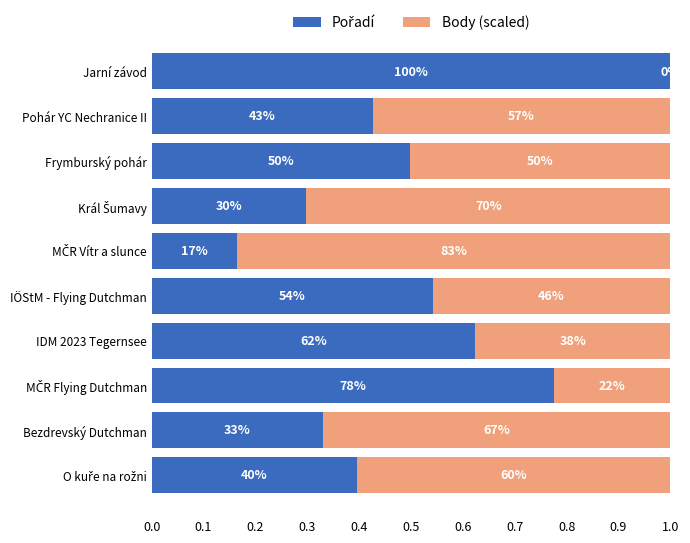

Rank the series by their maximum value, from highest to lowest.

Pořadí, Body (scaled)